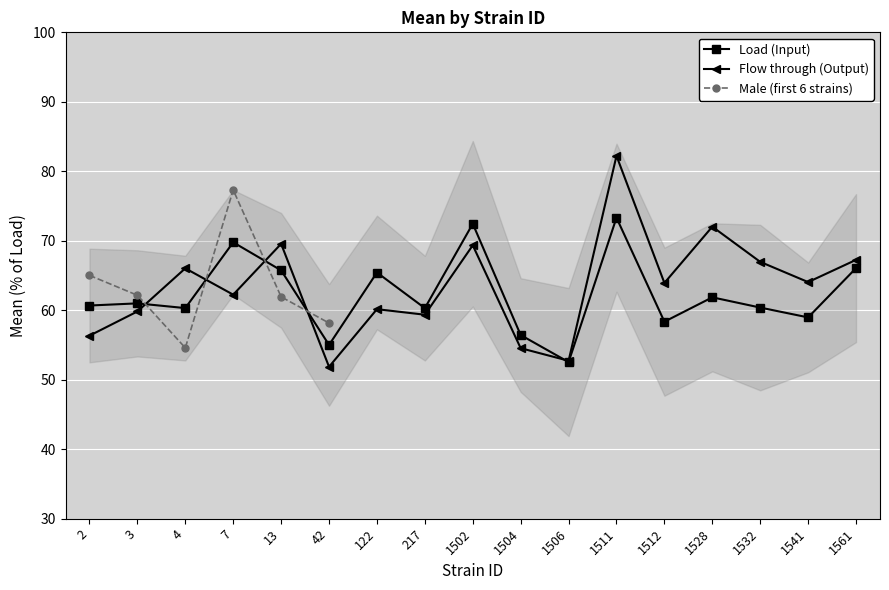

At which category is the sum across all series the highest?

1511